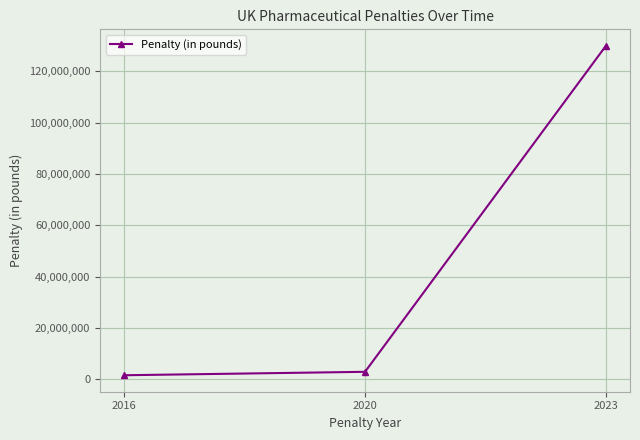

Reading left to right, what are all the values shown in this chart?

2016=1542860	2020=2882238	2023=130000000